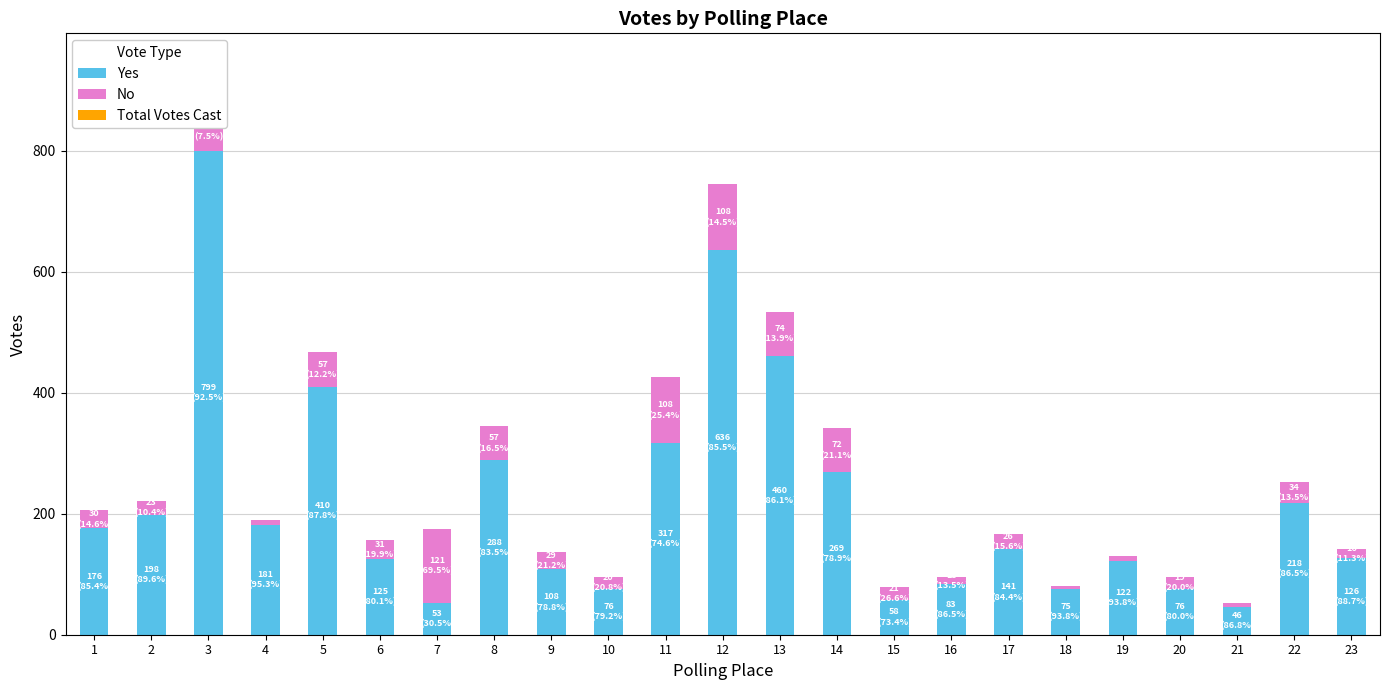

What is the difference between the maximum and minimum values in the Yes series?

753